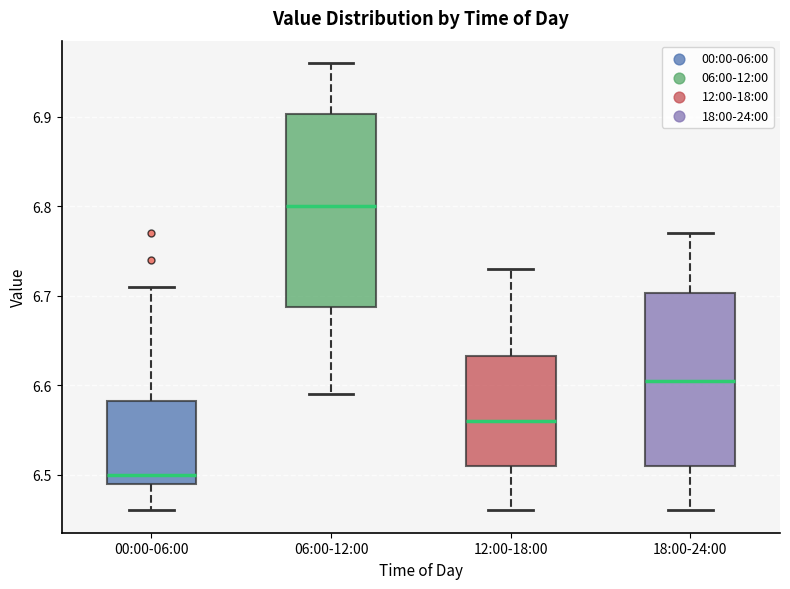

Comparing the boxes themselves (not the whiskers), which one is the tallest?

06:00-12:00